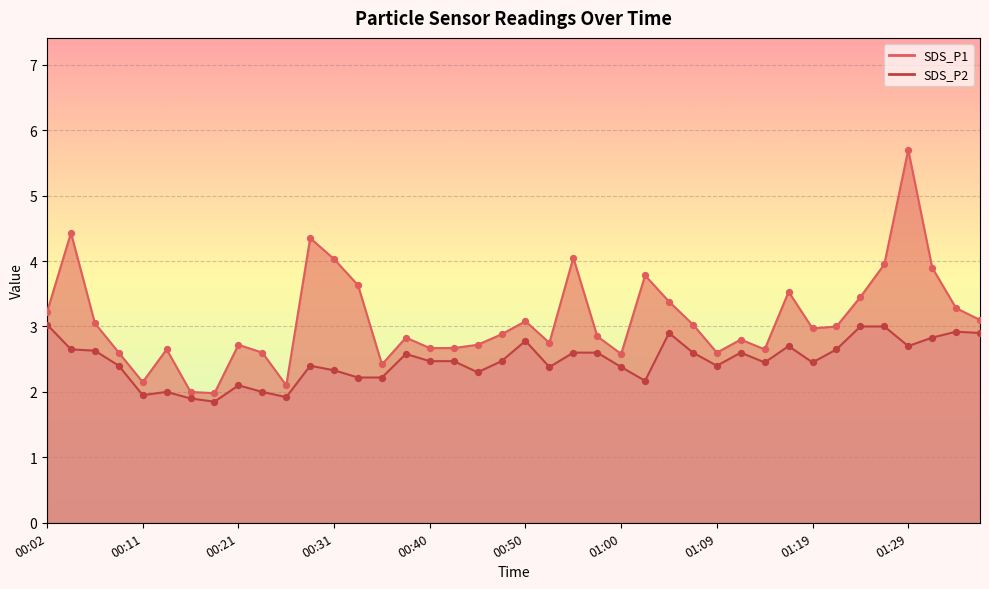

Which series reaches the minimum Y coordinate?

SDS_P2